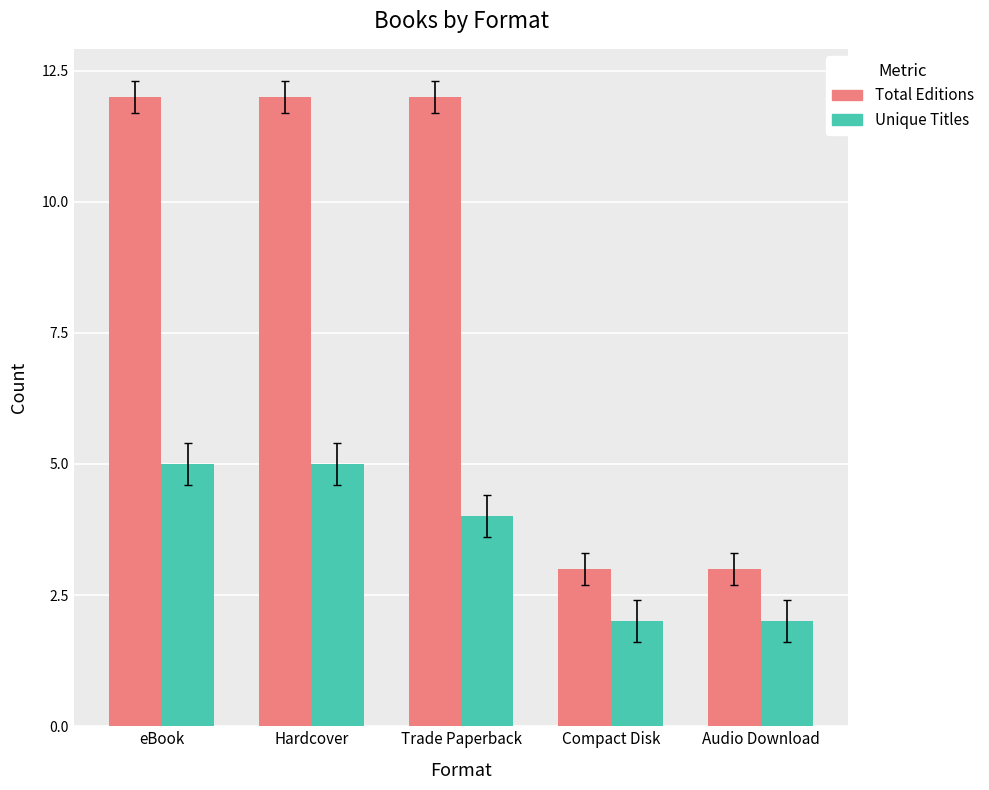

Which series has the largest total across all categories?

Total Editions